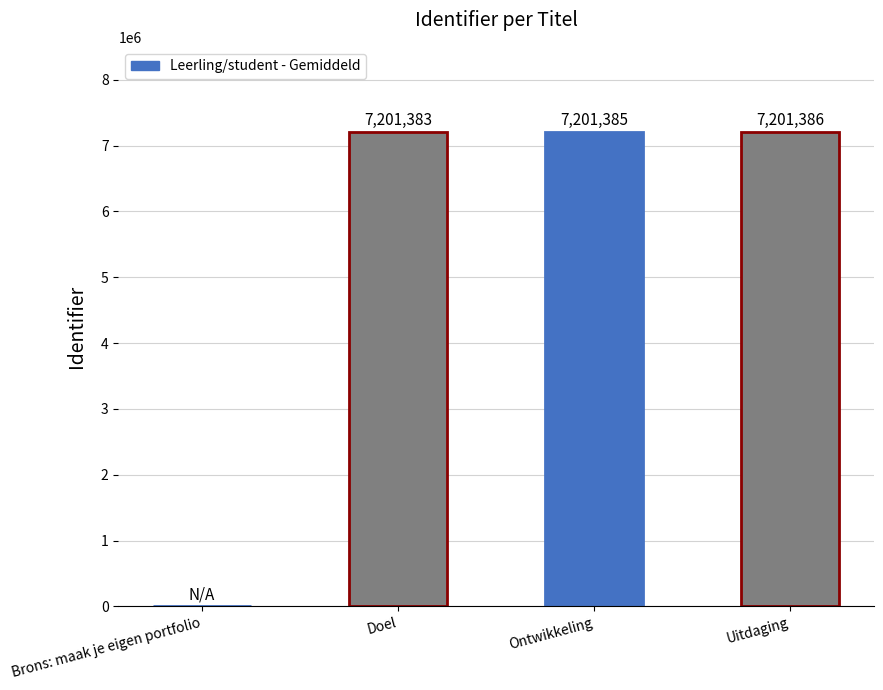

What is the sum of all values?

21604154